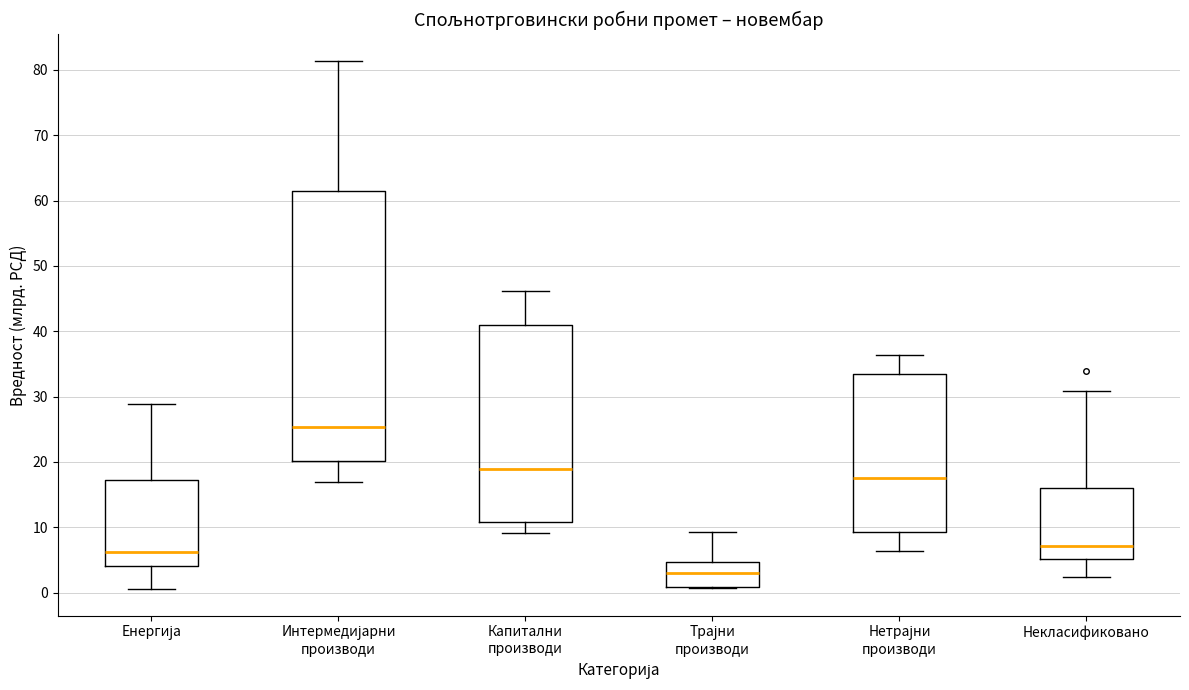

Reading left to right, transcribe this box plot: for each box, give where its median line is, the range the box spans, and where its two whiskers end, as read against the y-axis. The values are not printed on the chart, so give them approximately, as read against the axis.

Енергија: median 6, box 4 to 17, whiskers 1 to 29
Интермедијарни производи: median 25, box 20 to 61, whiskers 17 to 81
Капитални производи: median 19, box 11 to 41, whiskers 9 to 46
Трајни производи: median 3, box 1 to 5, whiskers 1 to 9
Нетрајни производи: median 18, box 9 to 33, whiskers 6 to 36
Некласификовано: median 7, box 5 to 16, whiskers 2 to 31